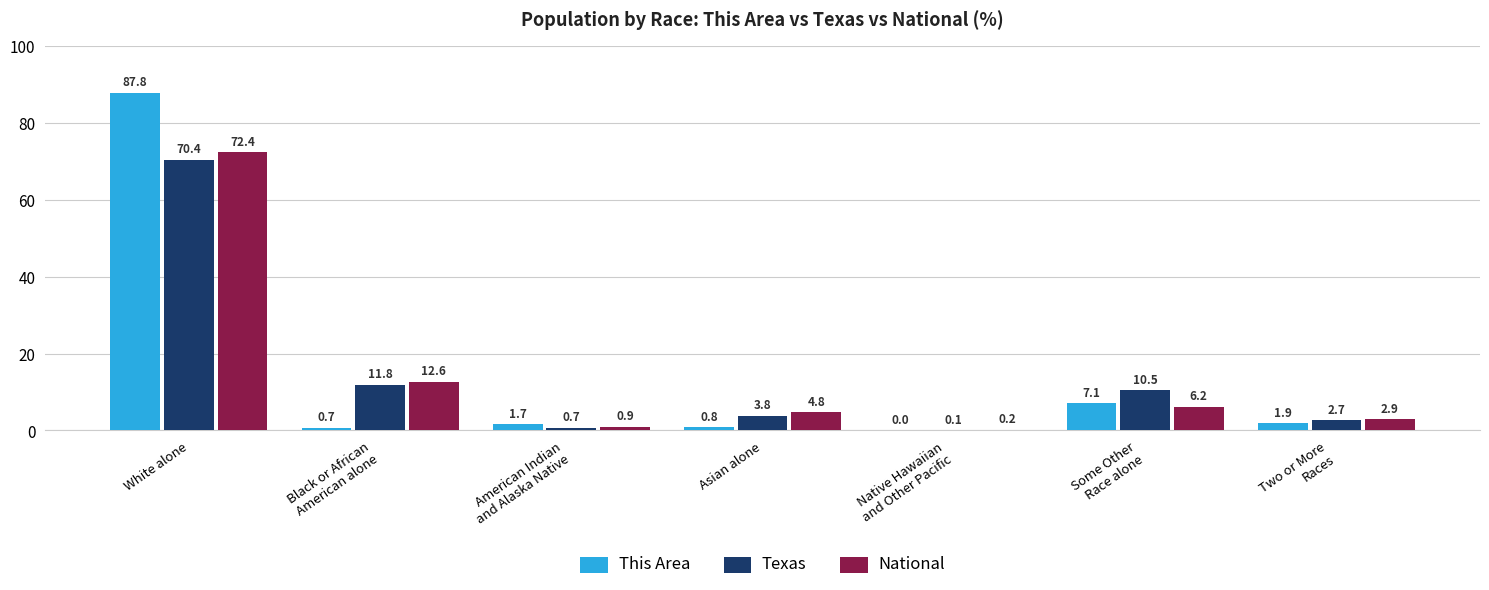

What is the sum of all This Area values?

100.0